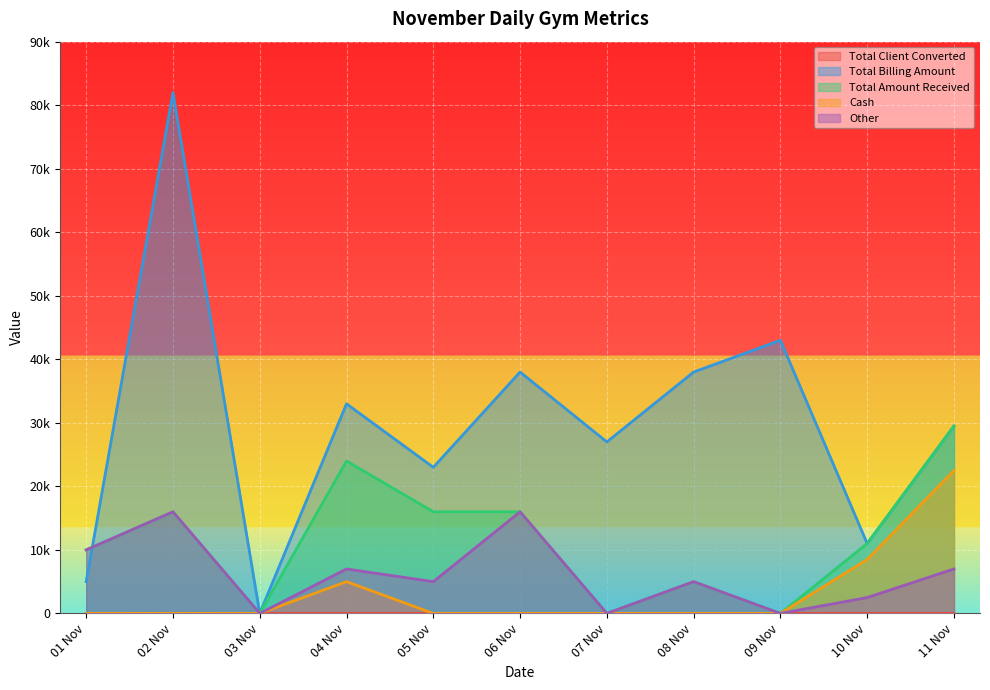

True or false: Total Billing Amount has a value of 69928 at 09 Nov.

False